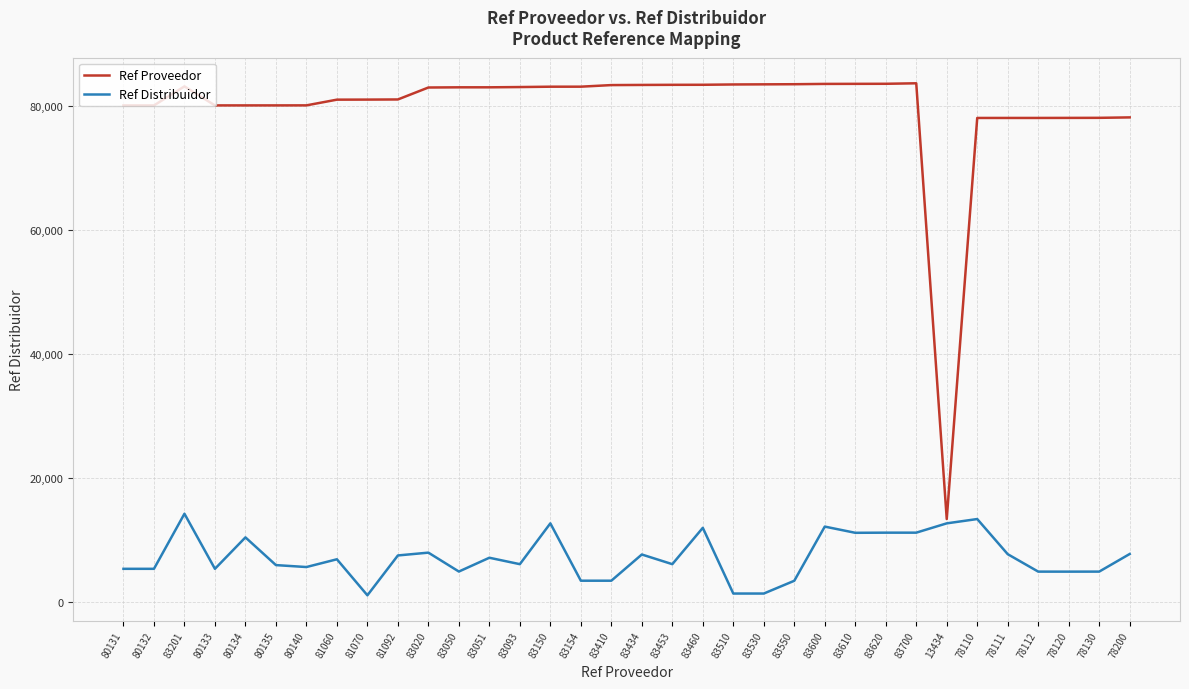

Does the chart have visible grid lines?

Yes